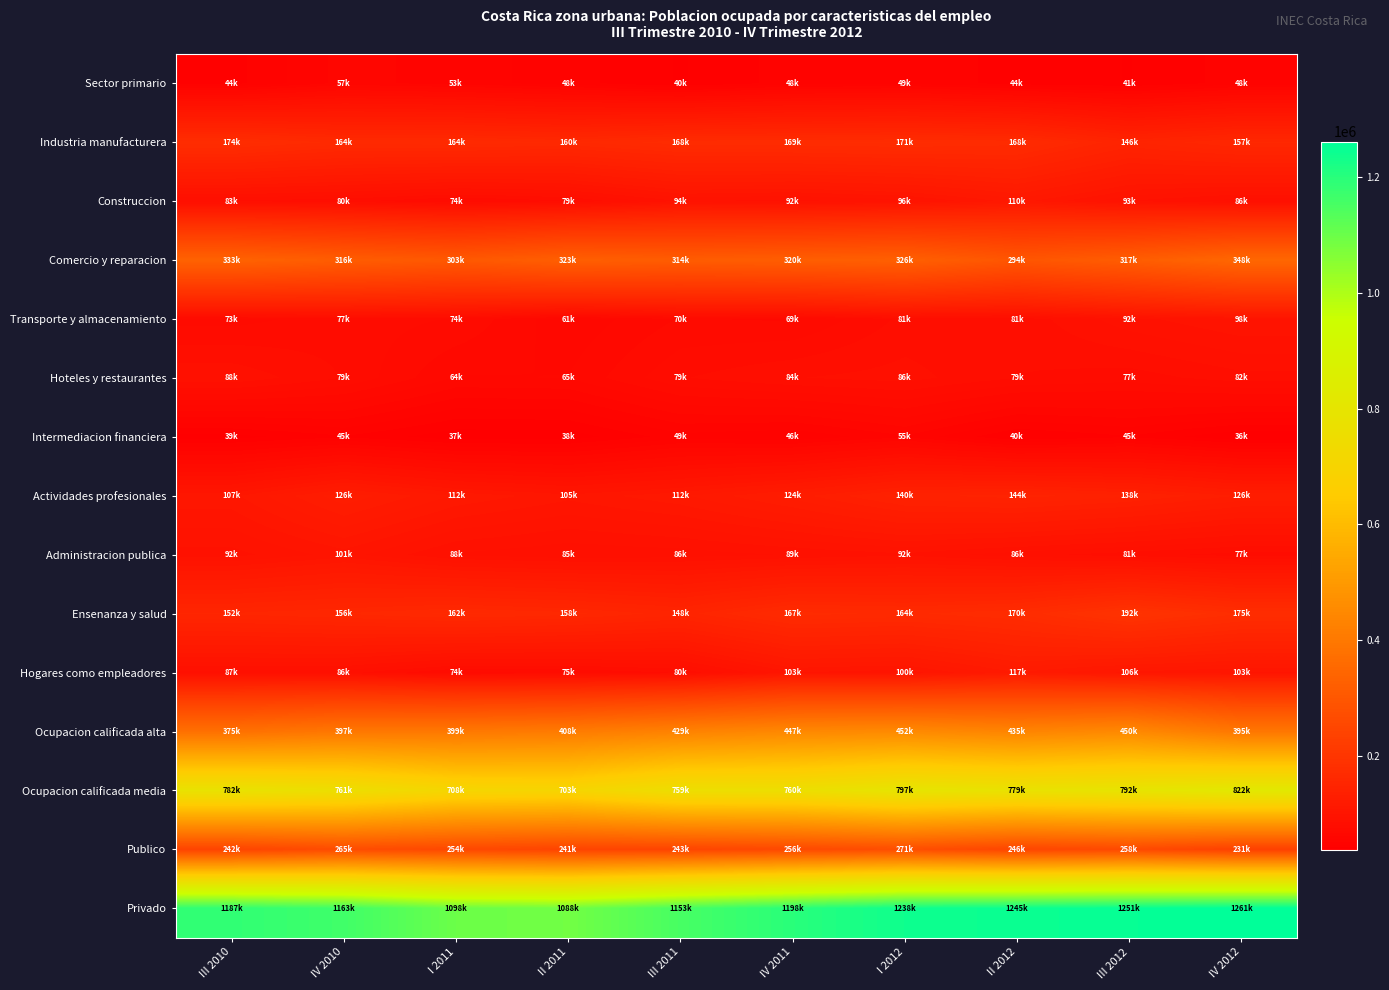

Which series has the widest spread of values?

Privado